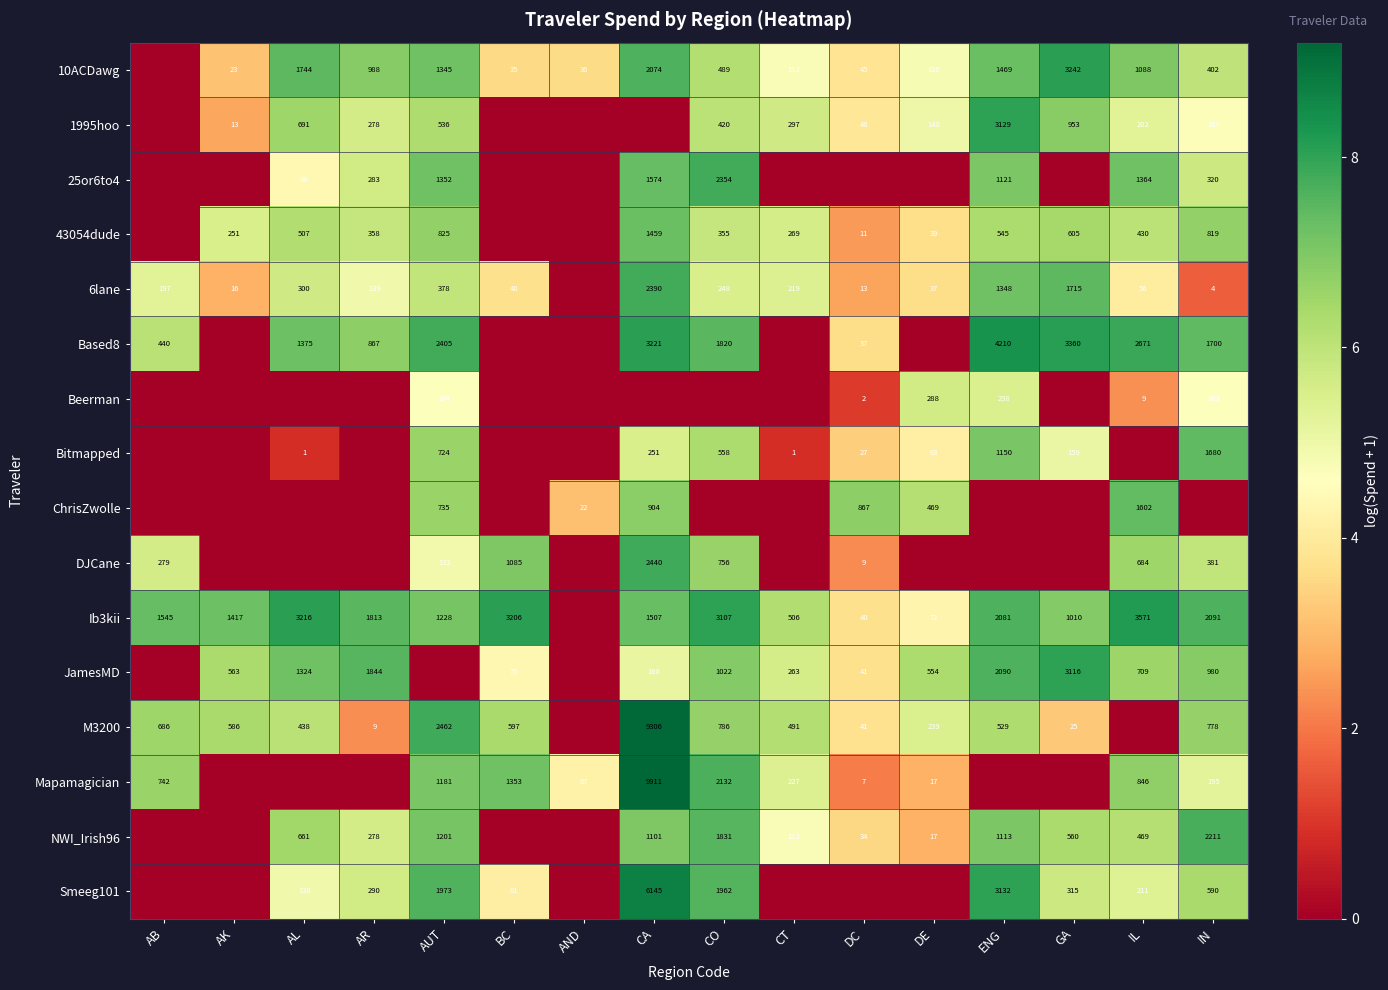

True or false: Bitmapped has a value of 27 at DC.

True